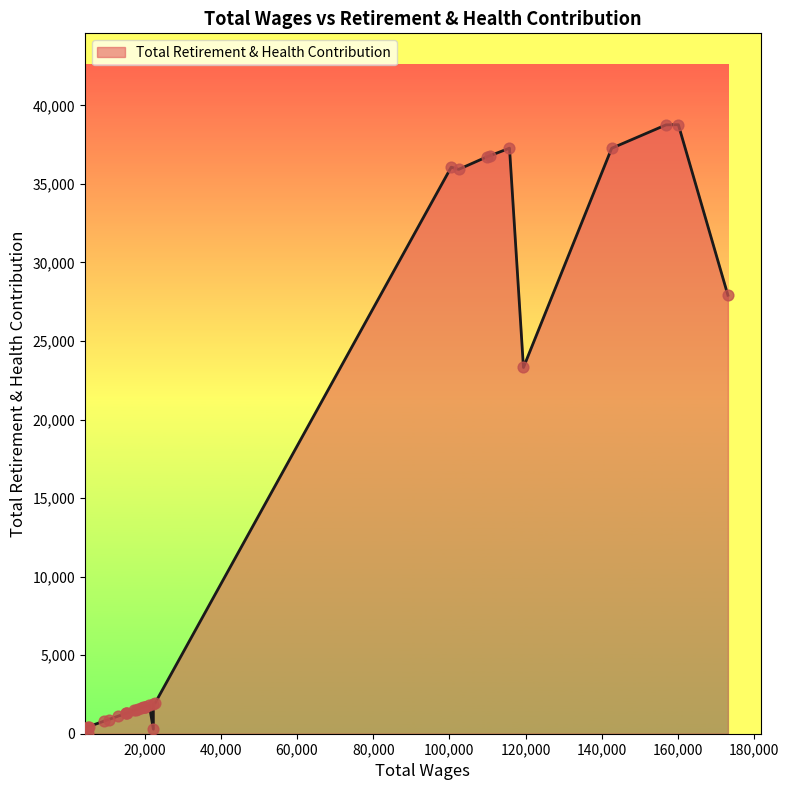

What is the change in value from 100463.0 to 17785.0?

-34541